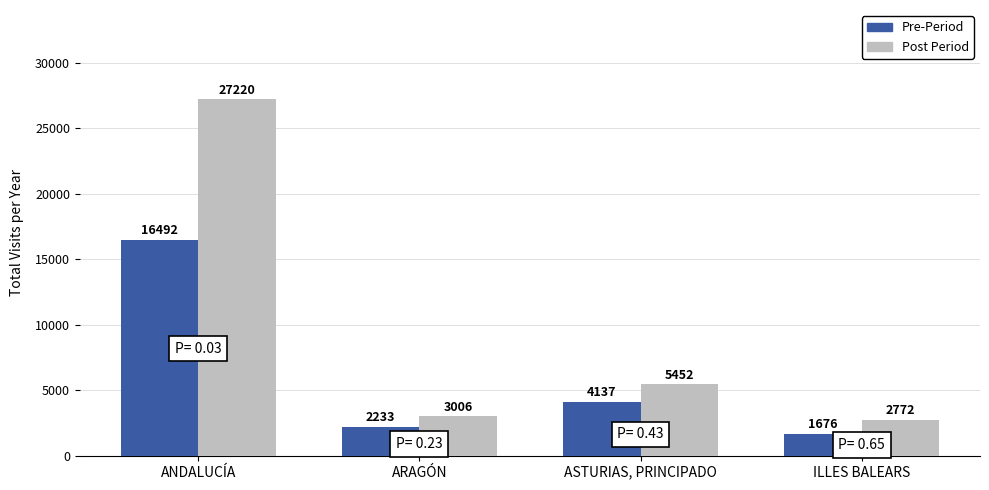

True or false: Pre-Period has a value of 1676 at ILLES BALEARS.

True